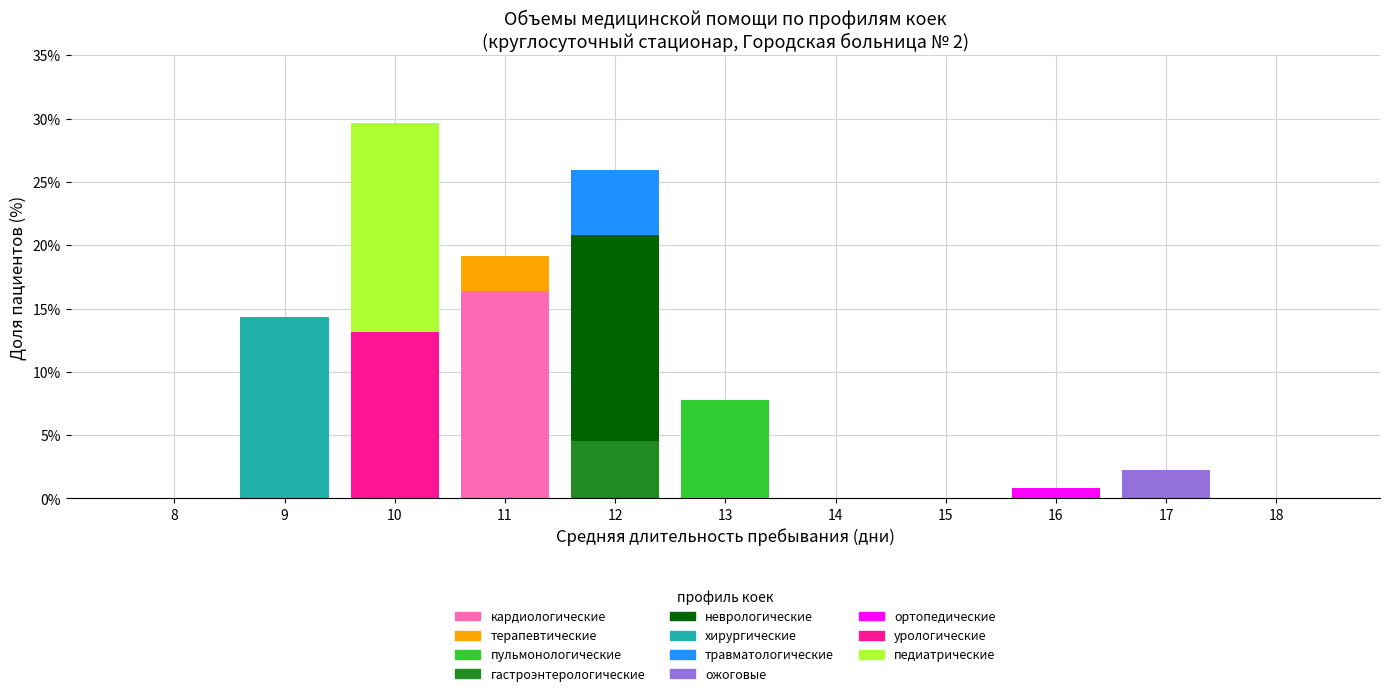

What is the maximum value for кардиологические?

16.4